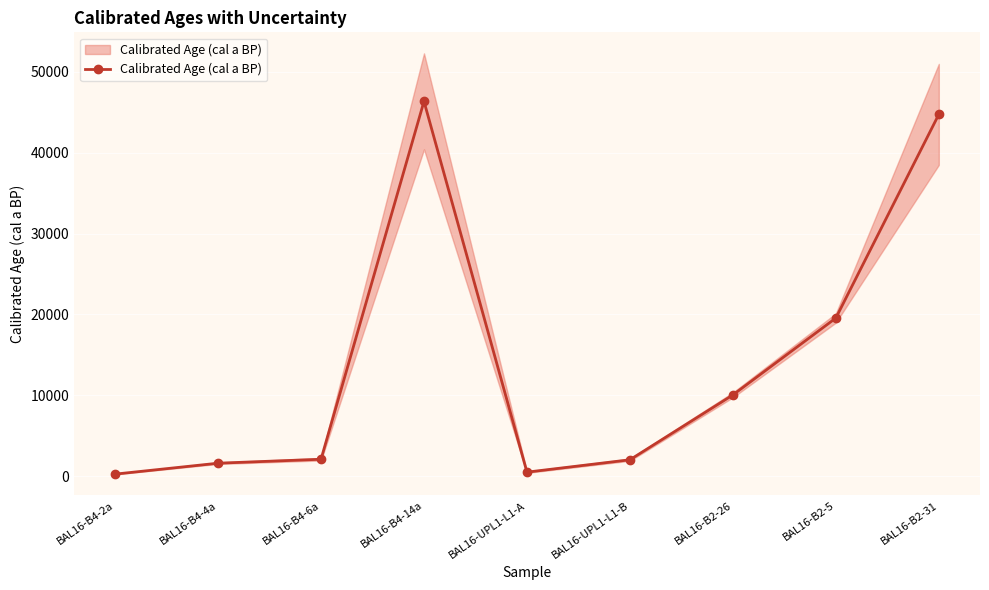

How many lines are shown in the chart?

1